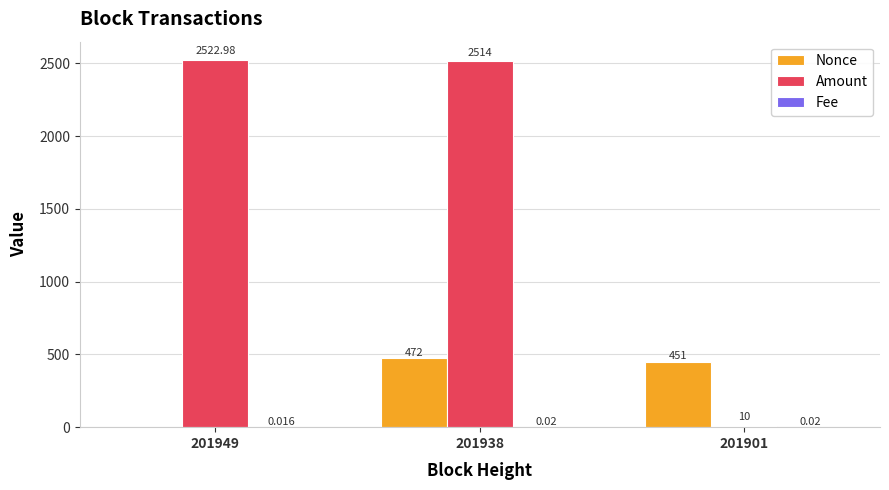

At which category is the sum across all series the highest?

201938